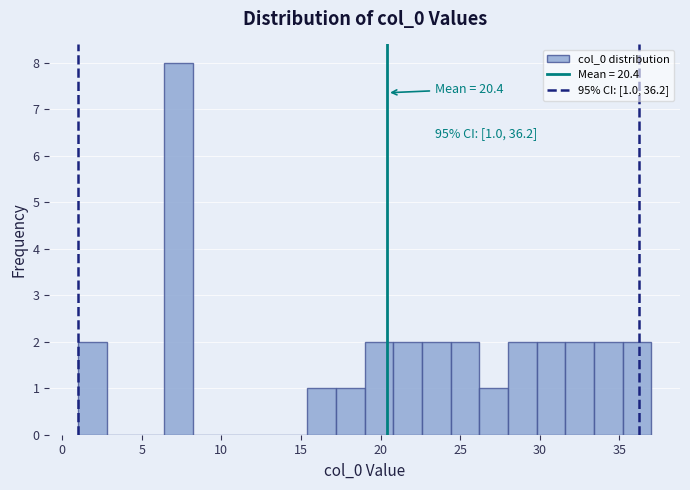

Read against the x-axis, roughly where is the centre of the tallest bar?

7.5